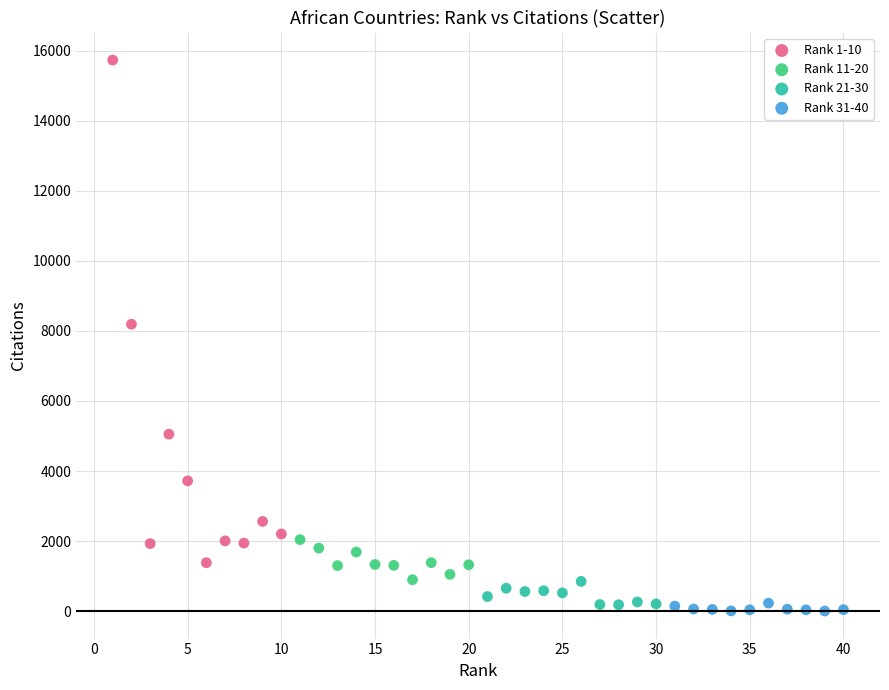

Which series contains the highest Y value?

Rank 1-10